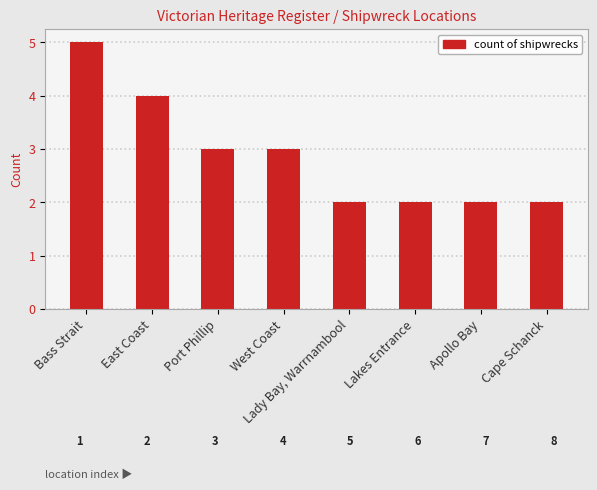

Which category has the highest value across all series?

Bass Strait